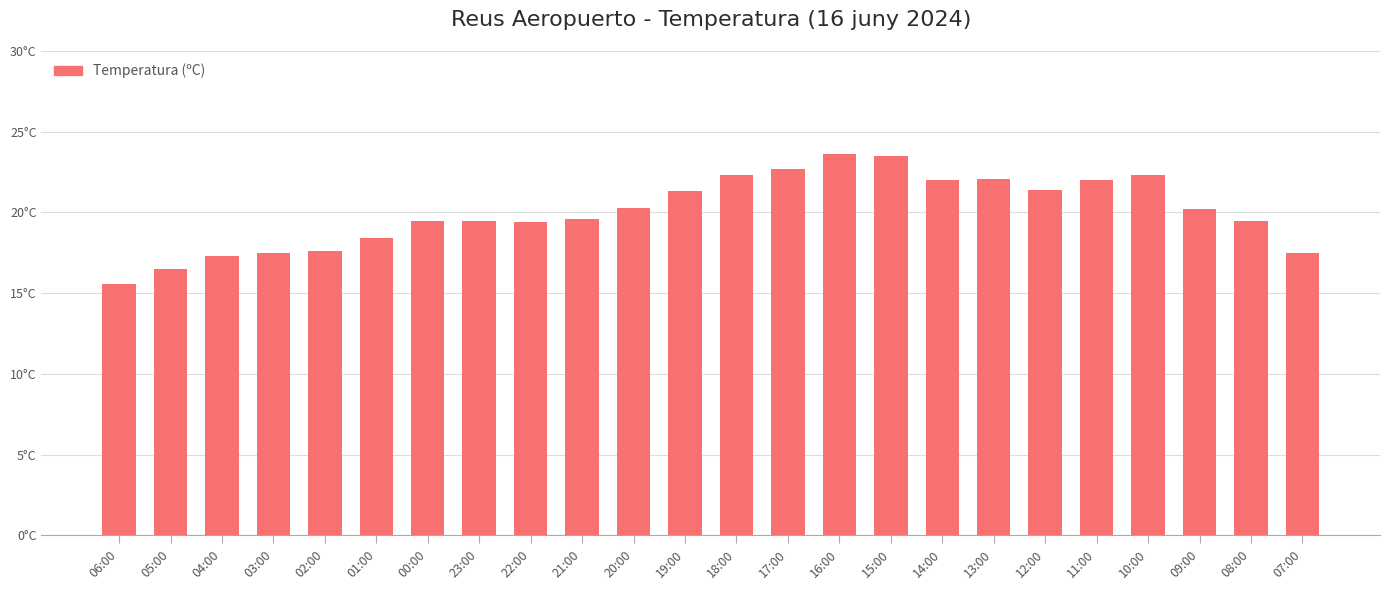

Rank the categories by value from lowest to highest.

06:00, 05:00, 04:00, 03:00, 07:00, 02:00, 01:00, 22:00, 00:00, 23:00, 08:00, 21:00, 09:00, 20:00, 19:00, 12:00, 14:00, 11:00, 13:00, 18:00, 10:00, 17:00, 15:00, 16:00